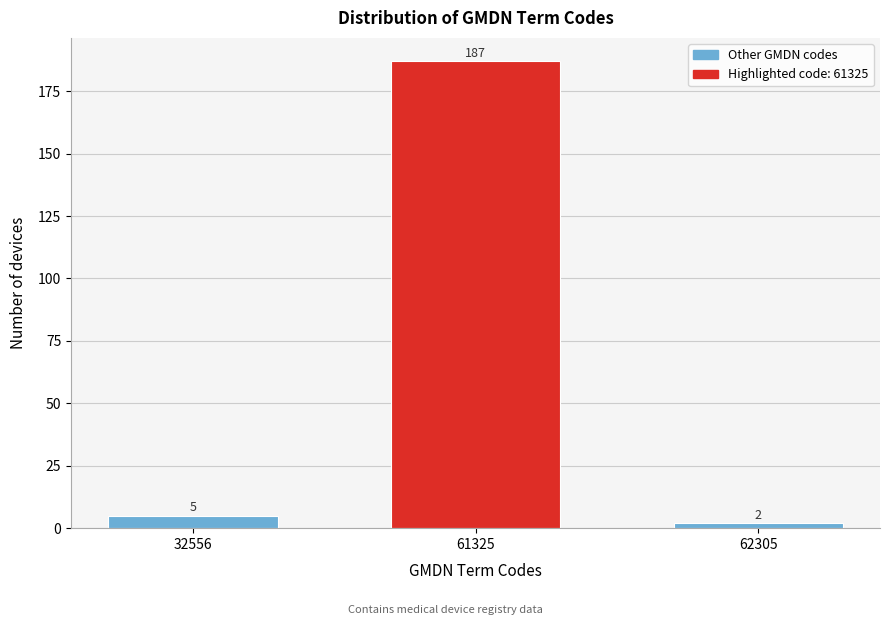

Reading left to right, transcribe all the data shown in this chart.

32556=5	61325=187	62305=2